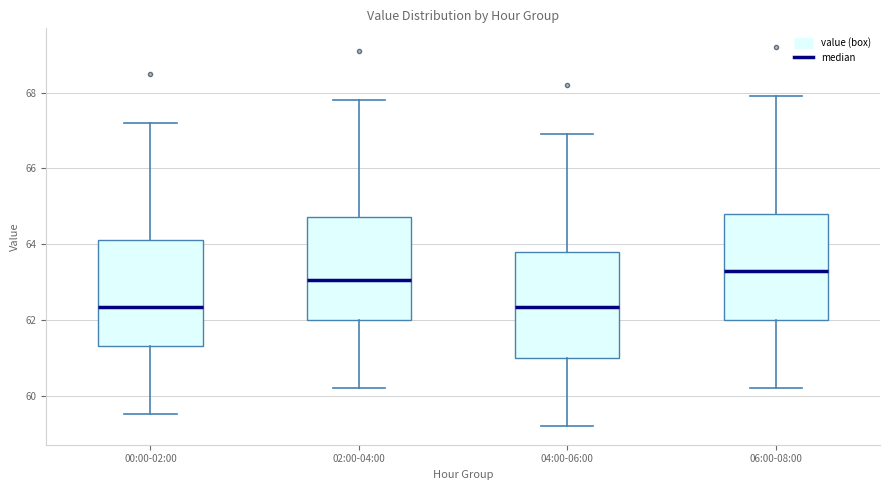

Reading left to right, transcribe this box plot: for each box, give where its median line is, the range the box spans, and where its two whiskers end, as read against the y-axis. The values are not printed on the chart, so give them approximately, as read against the axis.

00:00-02:00: median 62.4, box 61.4 to 64.2, whiskers 59.6 to 67.2
02:00-04:00: median 63.0, box 62.0 to 64.8, whiskers 60.2 to 67.8
04:00-06:00: median 62.4, box 61.0 to 63.8, whiskers 59.2 to 67.0
06:00-08:00: median 63.4, box 62.0 to 64.8, whiskers 60.2 to 68.0